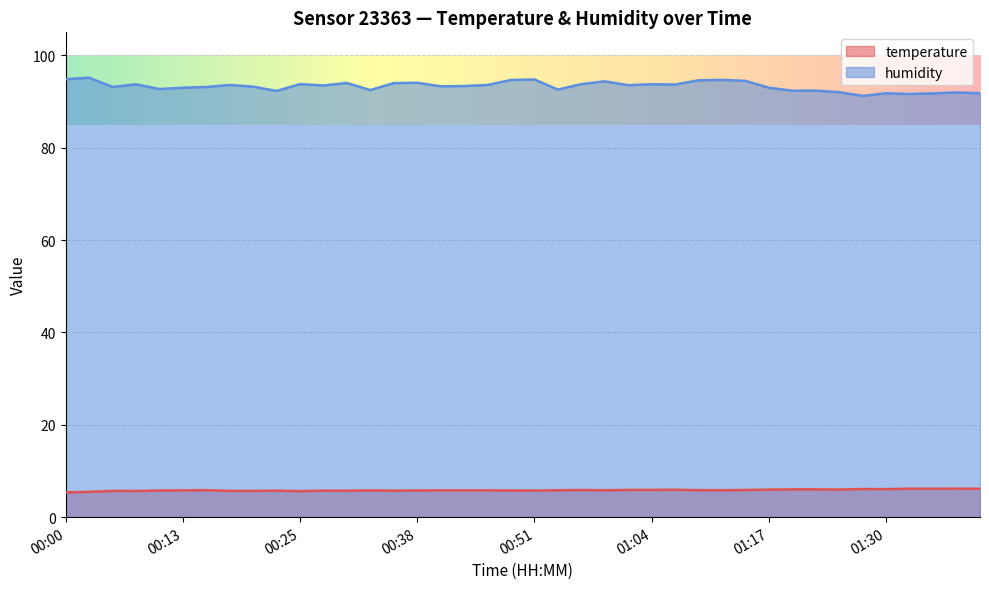

List the series in order of their overall mean, highest first.

humidity, temperature